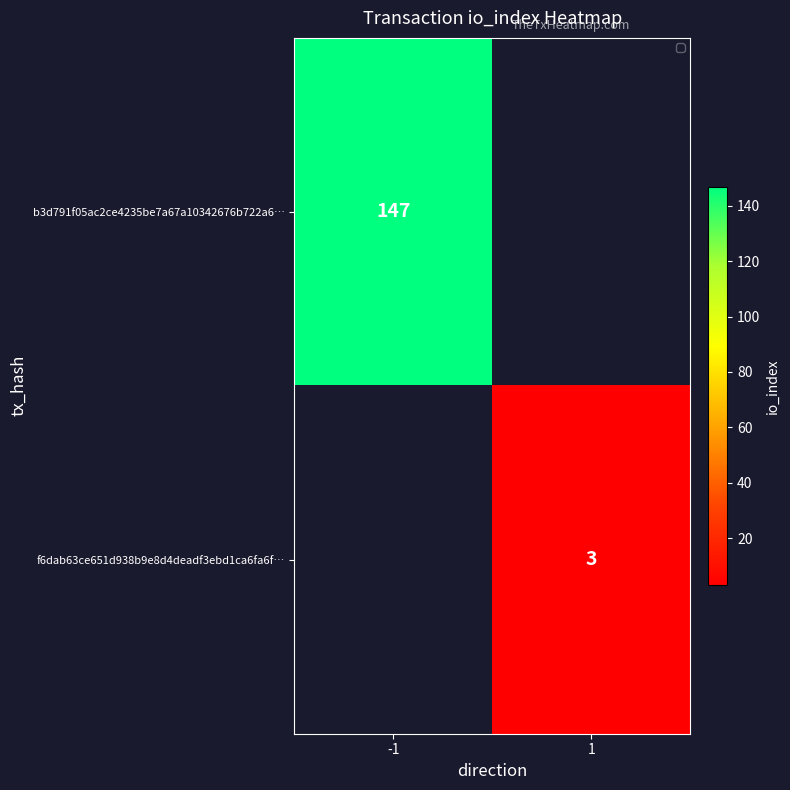

True or false: b3d791f05ac2ce4235be7a67a10342676b722a6… has a value of 147 at -1.

True